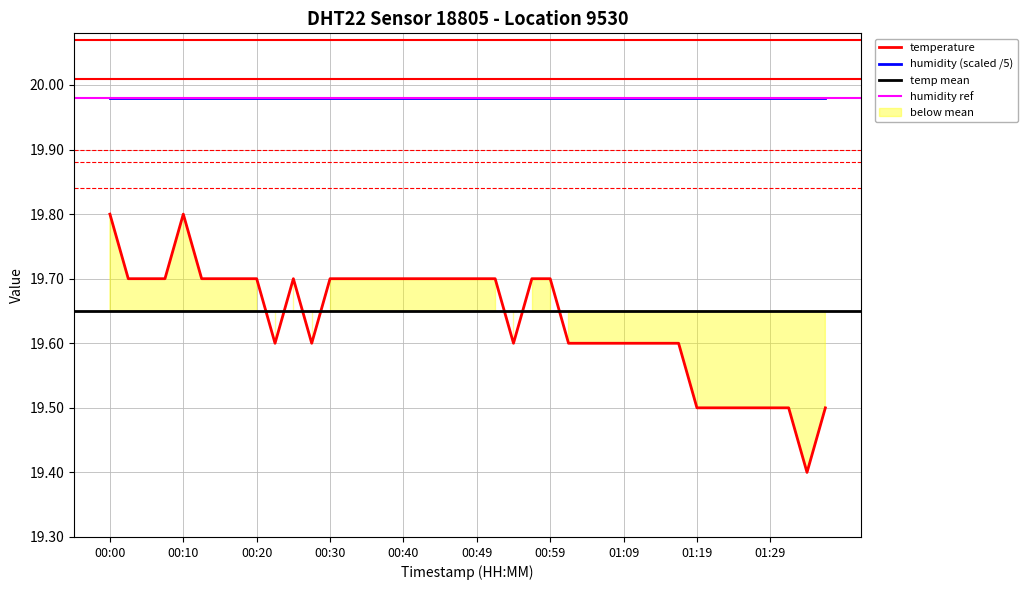

What is the average value?

19.6